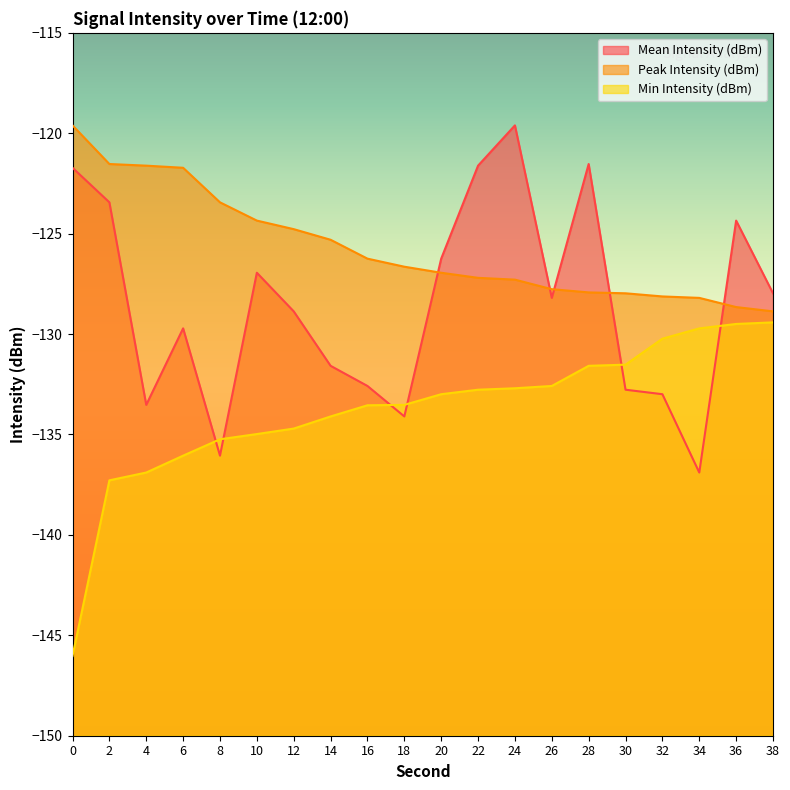

Is the value of Peak Intensity (dBm) at 4 greater than the value of Min Intensity (dBm) at 36?

Yes